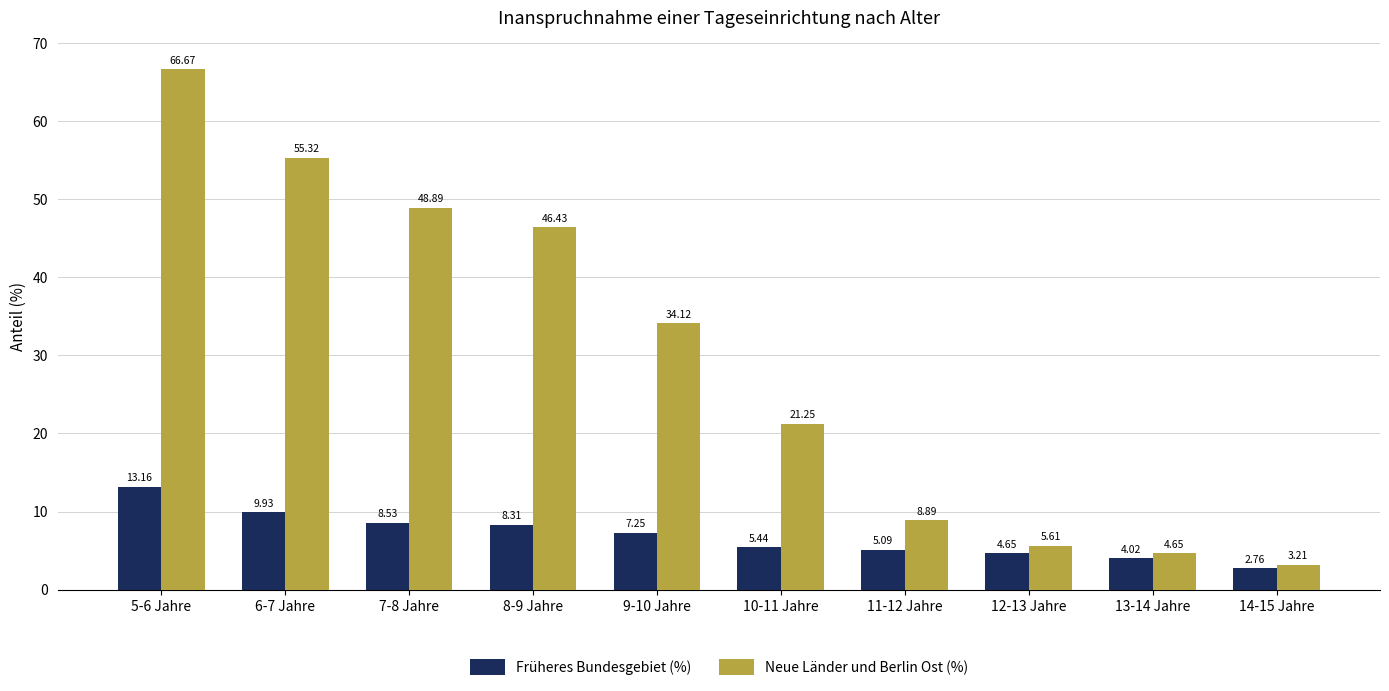

At which label does Früheres Bundesgebiet (%) first exceed 7?

5-6 Jahre